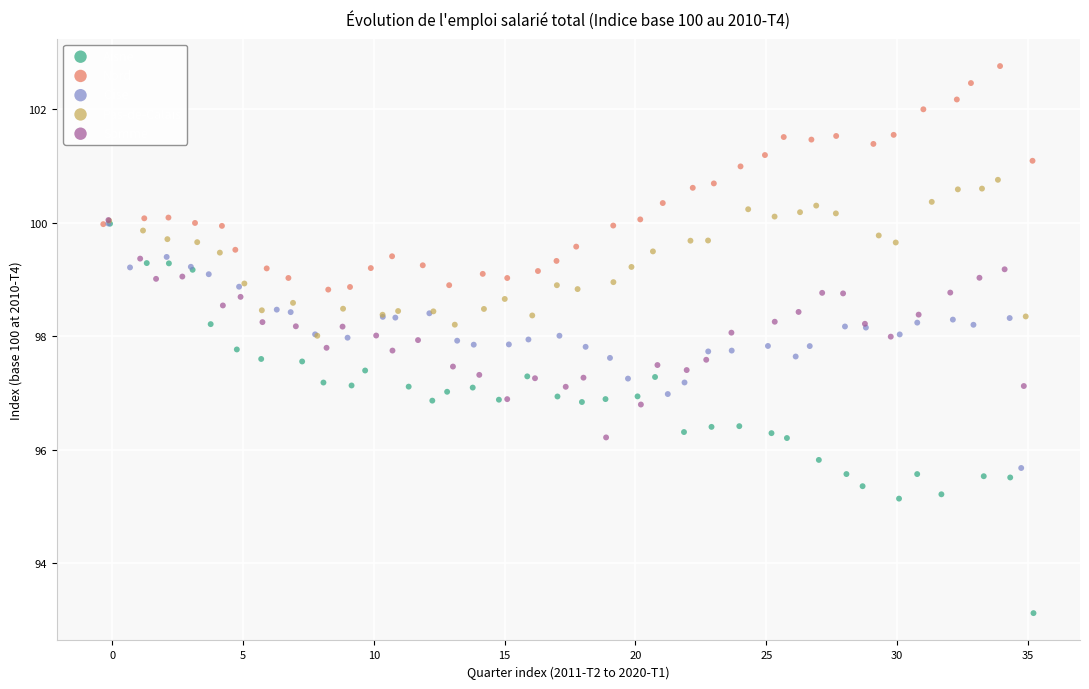

Which series reaches the maximum Y coordinate?

Nord